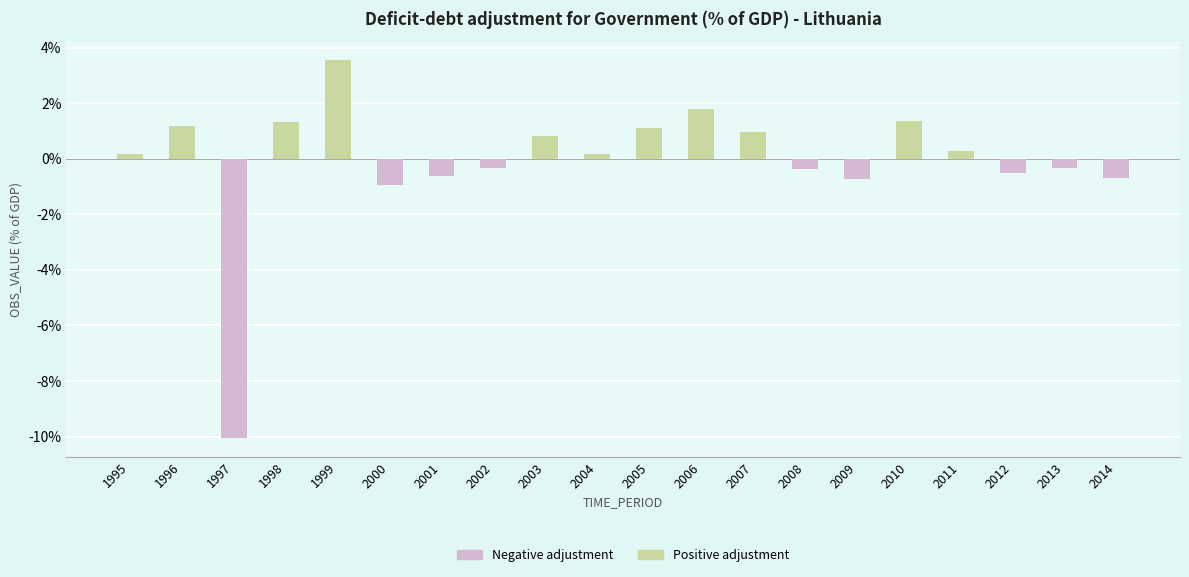

Is it true that Negative adjustment equals -0.7 at 2012?

False